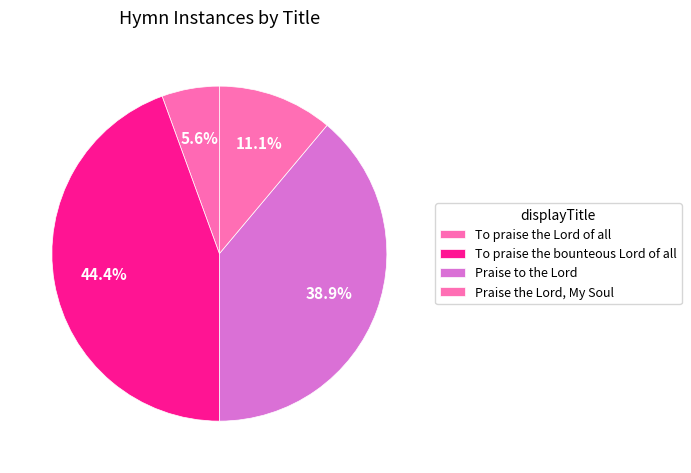

What percentage is the To praise the Lord of all slice, to the nearest percent?

6%